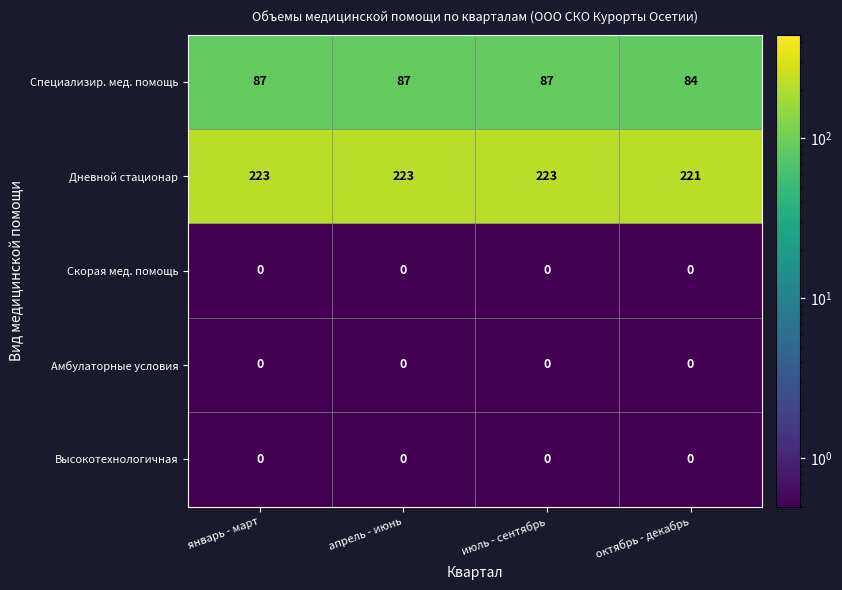

The value of Амбулаторные условия at апрель - июнь is 0. True or false?

True